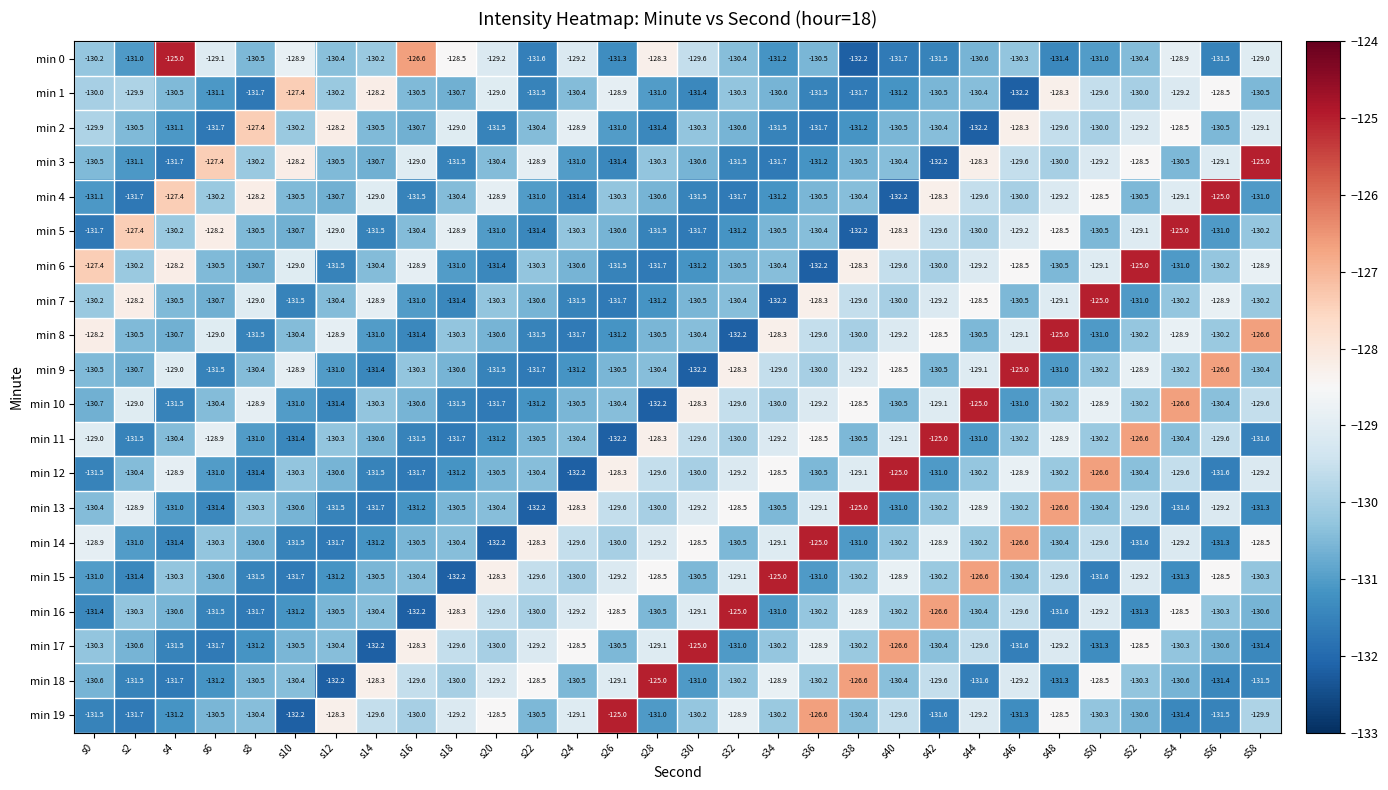

Where is min 17 nearest to the value -128?

s16